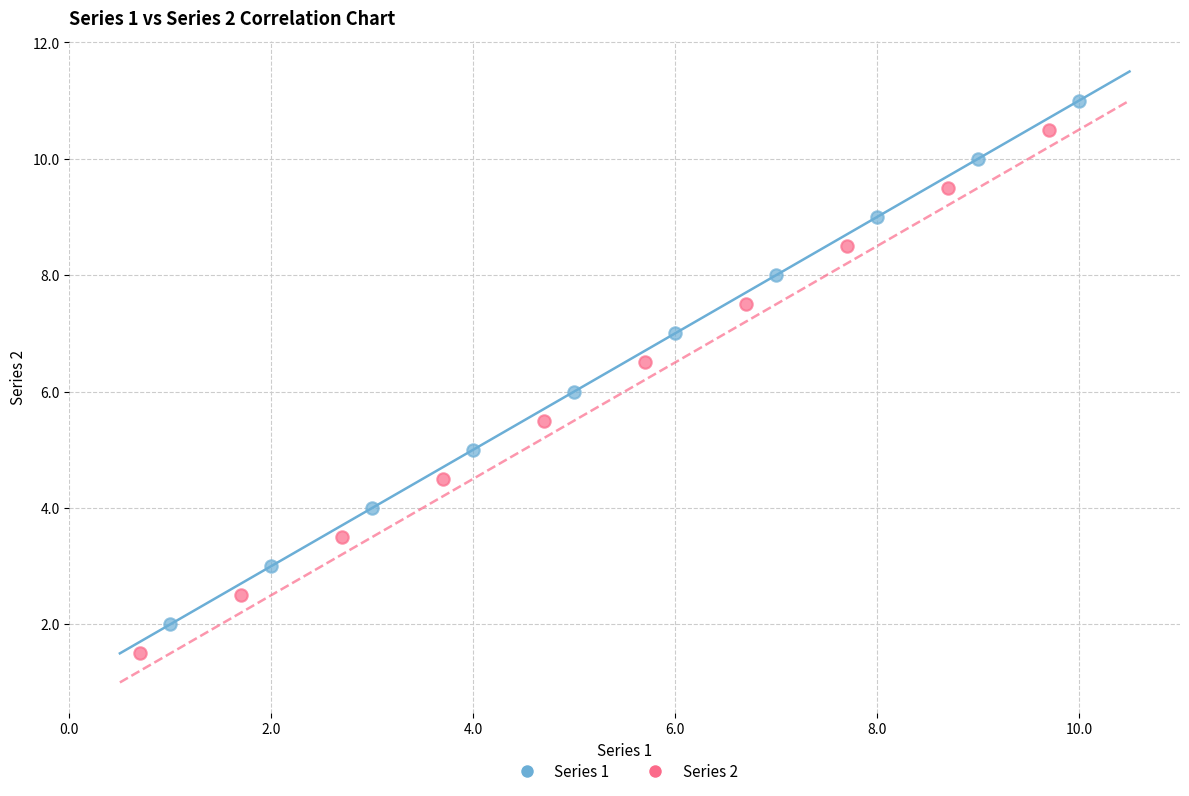

Which series contains the lowest Y value?

Series 2